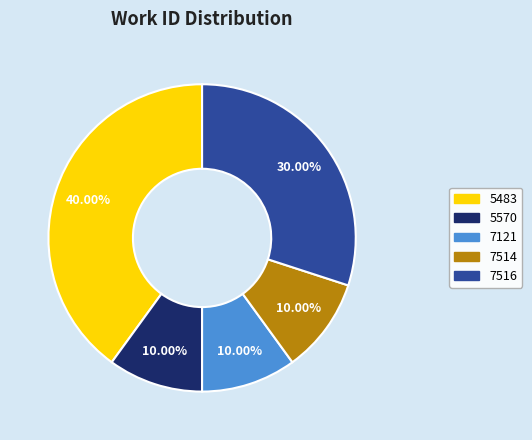

Which slice is the largest?

5483